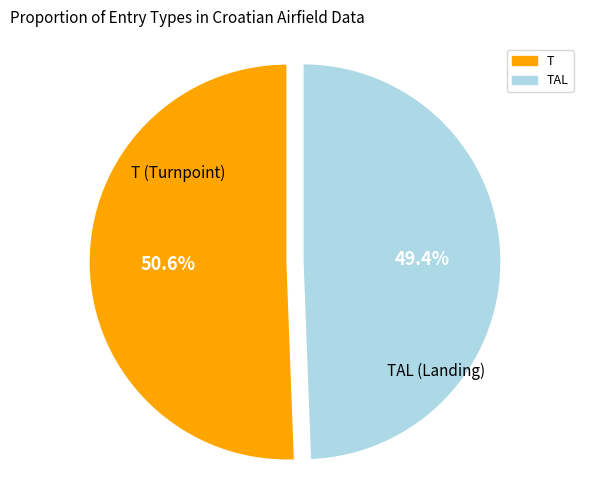

Is there a majority slice in this chart?

Yes